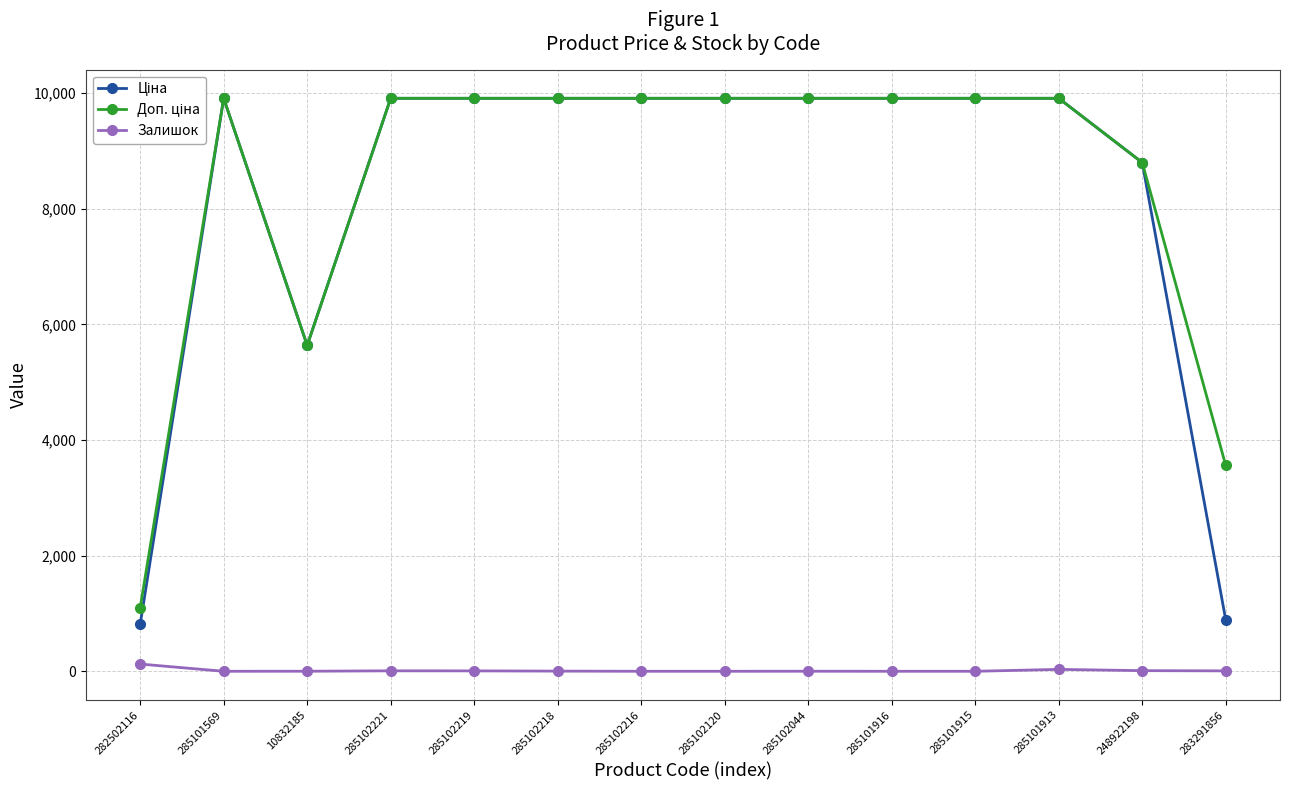

What is the greatest value displayed?

9908.5